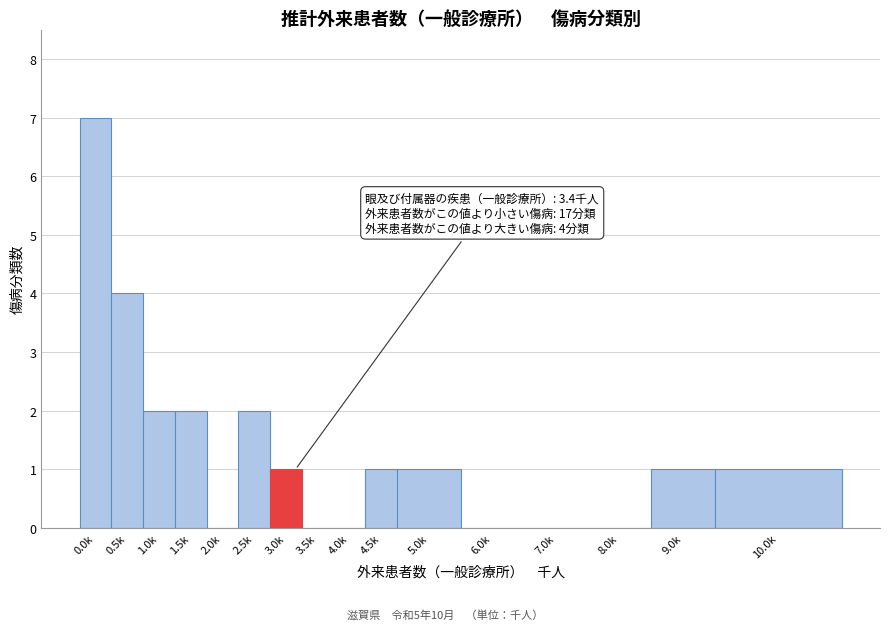

Reading right to left, what are all the values shown in this chart?

10.0k=1	9.0k=1	8.0k=0	7.0k=0	6.0k=0	5.0k=1	4.5k=1	4.0k=0	3.5k=0	3.0k=1	2.5k=2	2.0k=0	1.5k=2	1.0k=2	0.5k=4	0.0k=7